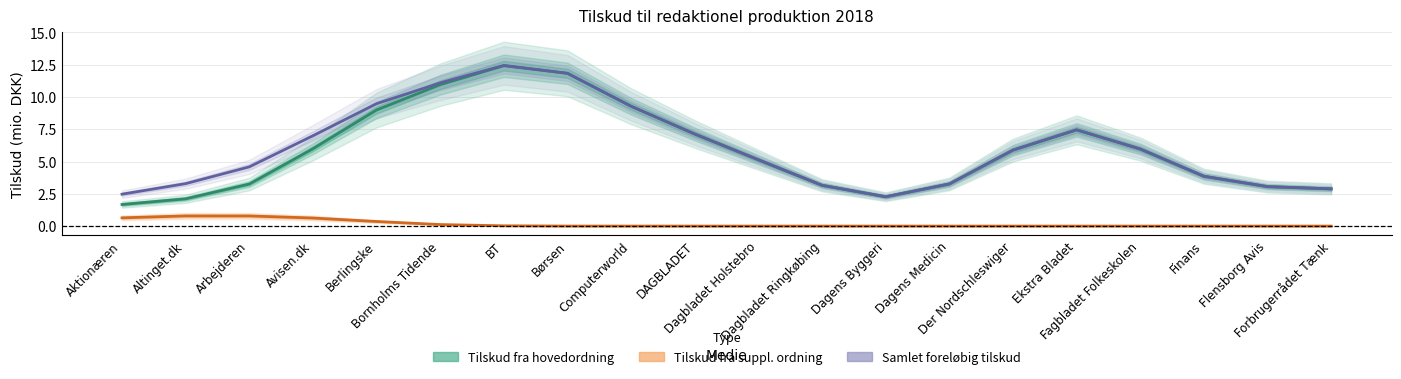

What are all the series names shown in the legend?

Tilskud fra hovedordning, Tilskud fra suppl. ordning, Samlet foreløbig tilskud